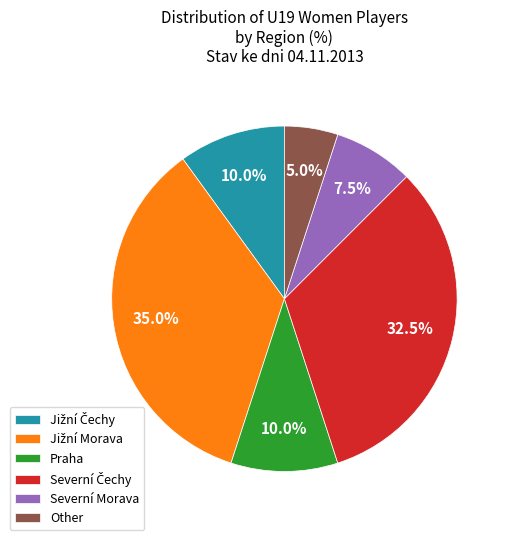

How many slices are in this pie chart?

6